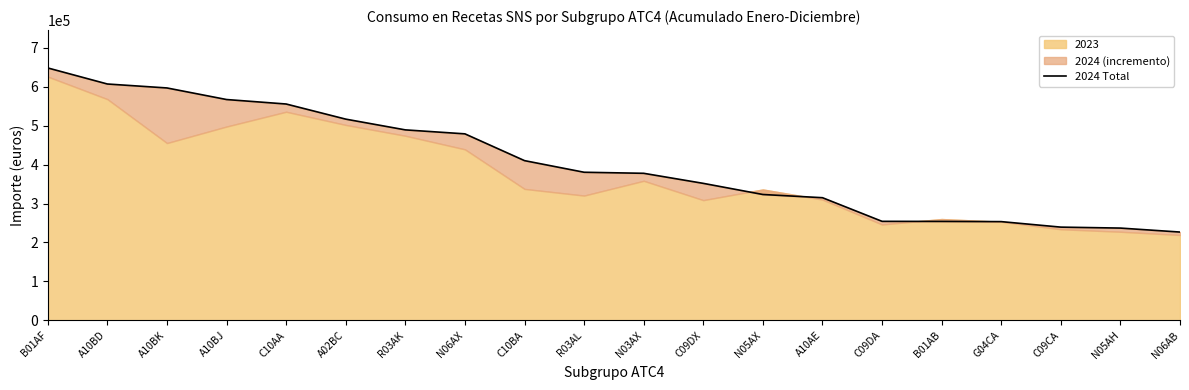

List the labels in order of value, largest first.

B01AF, A10BD, A10BK, A10BJ, C10AA, A02BC, R03AK, N06AX, C10BA, R03AL, N03AX, C09DX, N05AX, A10AE, C09DA, B01AB, G04CA, C09CA, N05AH, N06AB